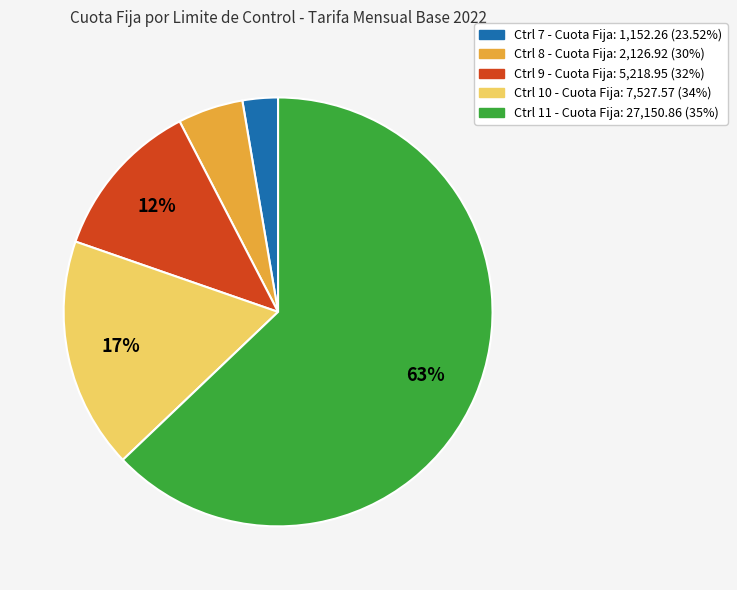

Is there a majority slice in this chart?

Yes